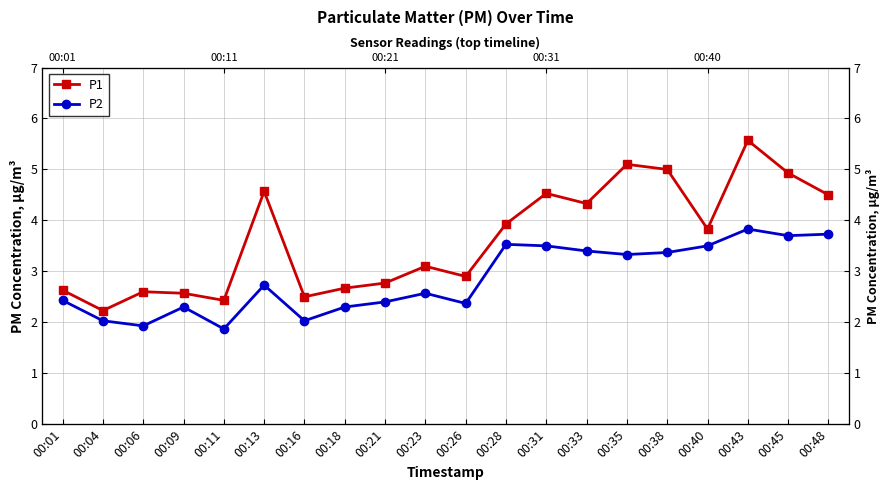

What is the total value across all series at 00:16?

4.5